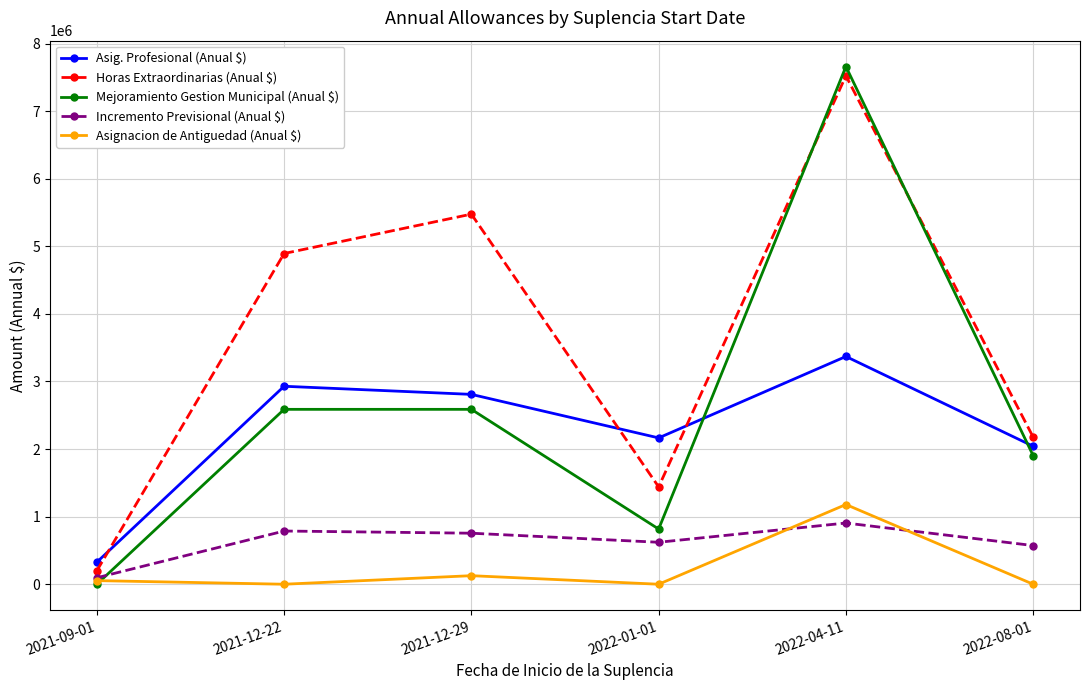

At which category is the sum across all series the highest?

2022-04-11